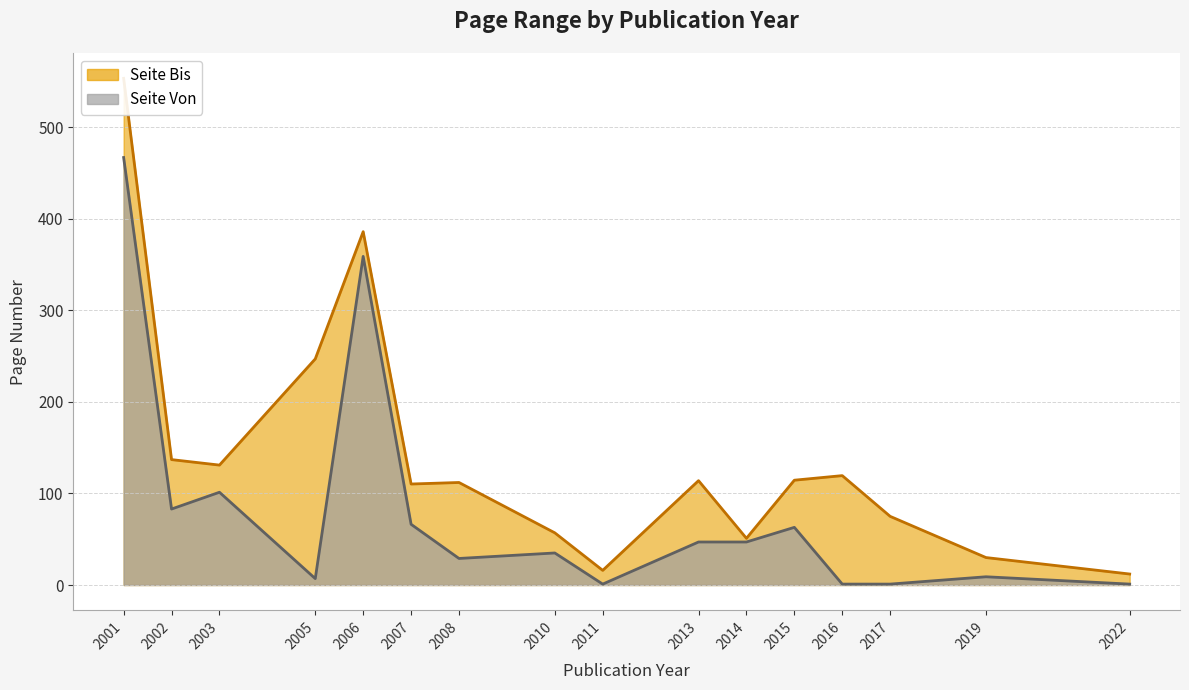

What are all the series names shown in the legend?

Seite Von, Seite Bis